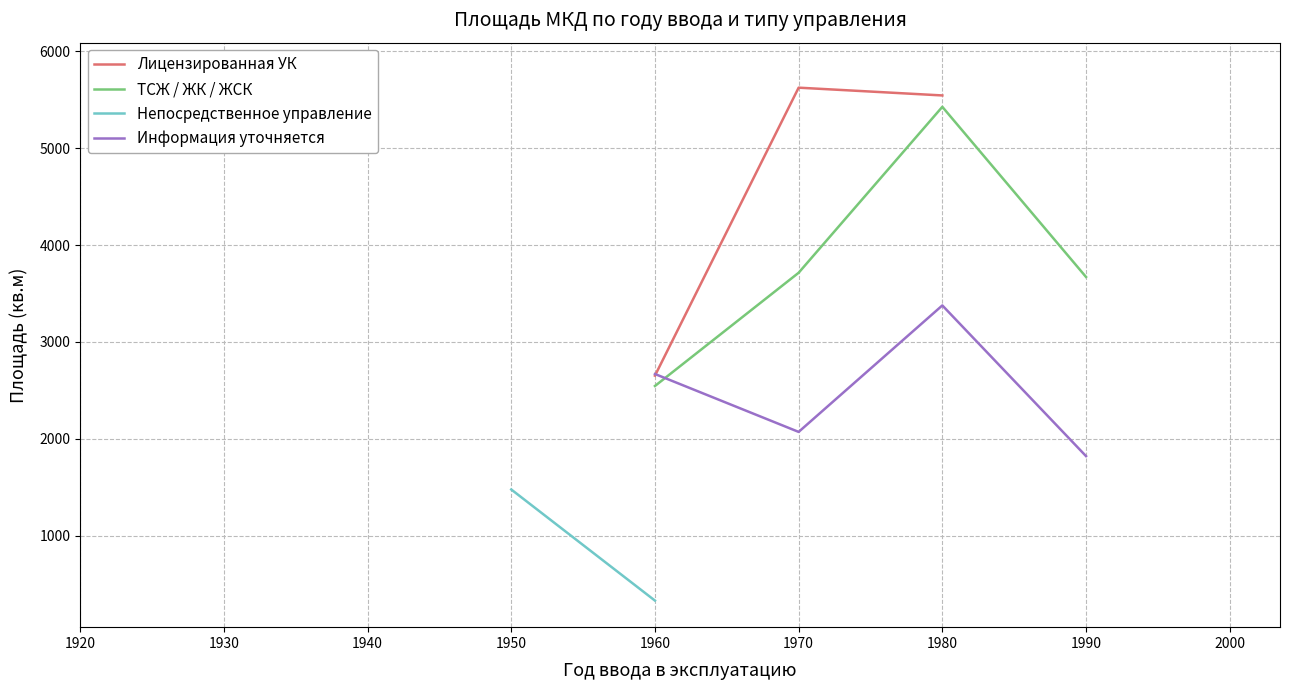

Is the value of Непосредственное управление at 2000 greater than the value of Лицензированная УК at 1930?

No